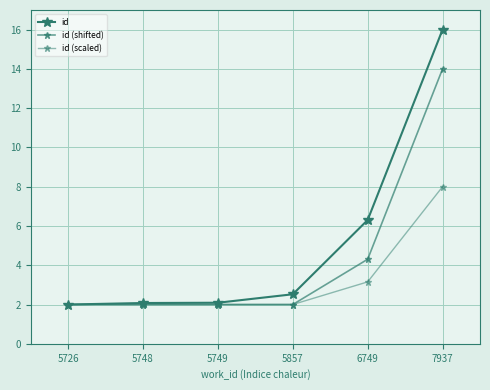

What is the spread (max minus min) of values at 5857?

0.5